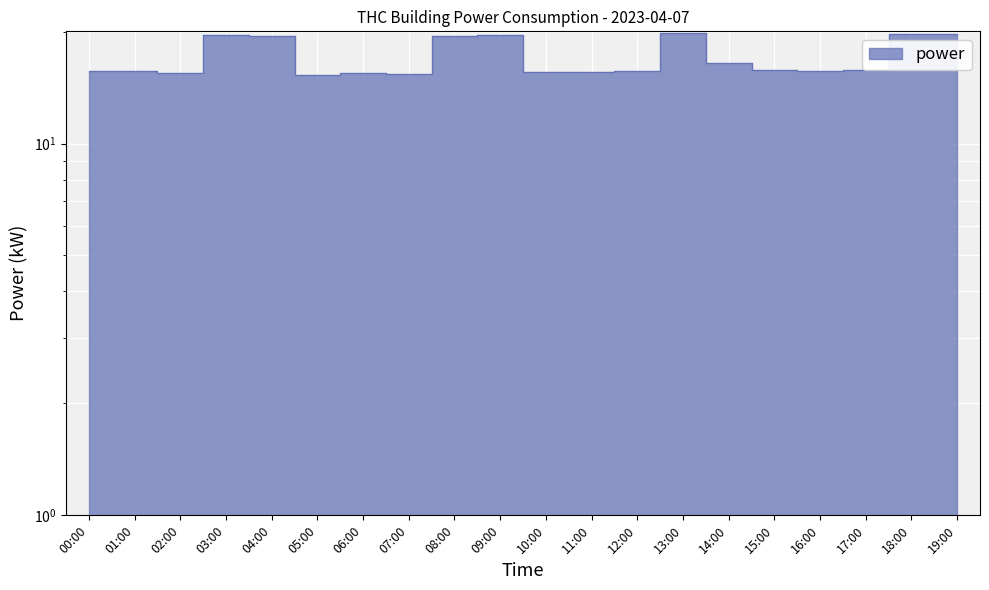

Reading right to left, transcribe all the data shown in this chart.

19:00=19.7	18:00=19.8	17:00=15.7	16:00=15.7	15:00=15.8	14:00=16.5	13:00=19.8	12:00=15.7	11:00=15.6	10:00=15.6	09:00=19.6	08:00=19.5	07:00=15.4	06:00=15.4	05:00=15.3	04:00=19.5	03:00=19.6	02:00=15.4	01:00=15.6	00:00=15.6